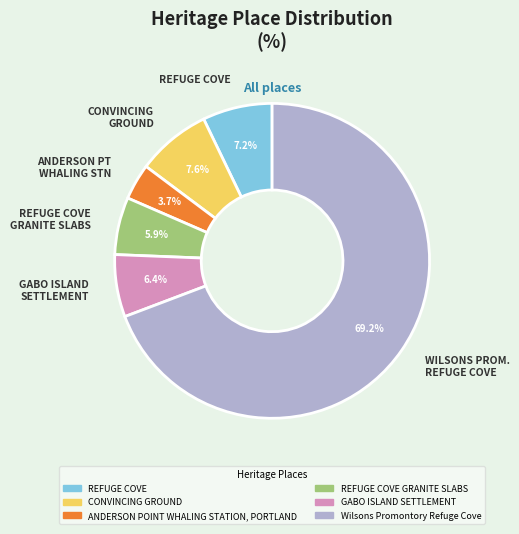

Is it true that CONVINCING GROUND is 8% of the pie?

True